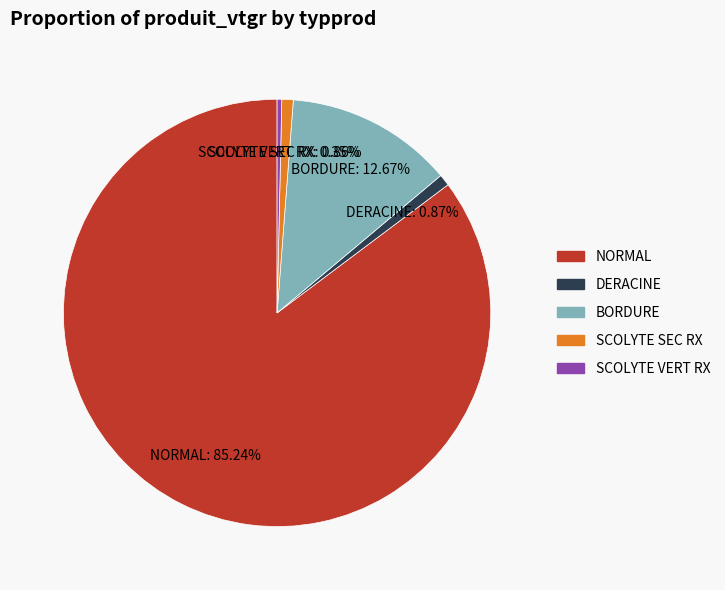

Is there any slice that represents more than half of the pie?

Yes